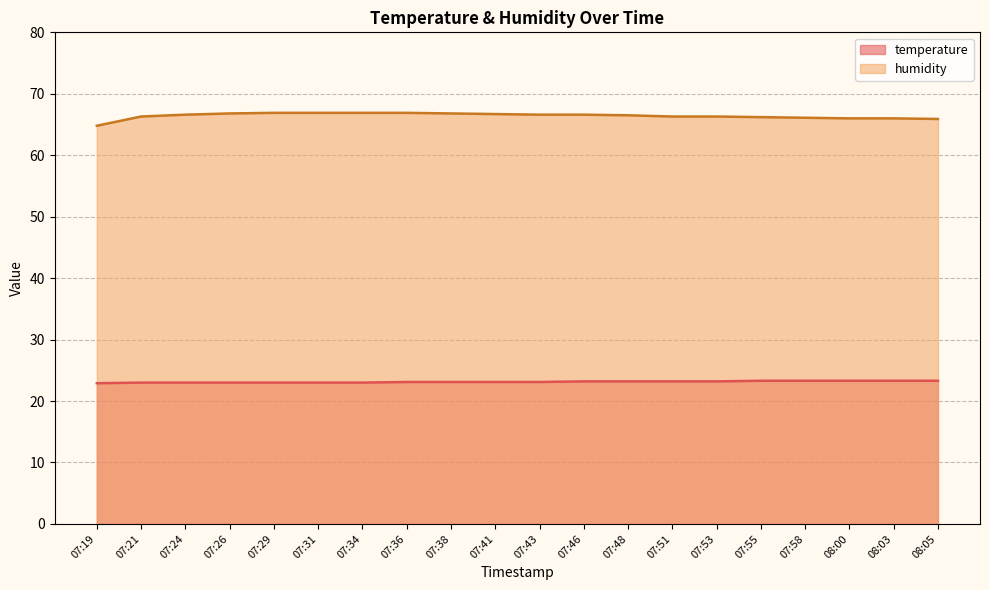

Reading left to right, list all the values displayed in this chart.

temperature: 22.9	23.0	23.0	23.0	23.0	23.0	23.0	23.1	23.1	23.1	23.1	23.2	23.2	23.2	23.2	23.3	23.3	23.3	23.3	23.3
humidity: 64.8	66.3	66.6	66.8	66.9	66.9	66.9	66.9	66.8	66.7	66.6	66.6	66.5	66.3	66.3	66.2	66.1	66.0	66.0	65.9